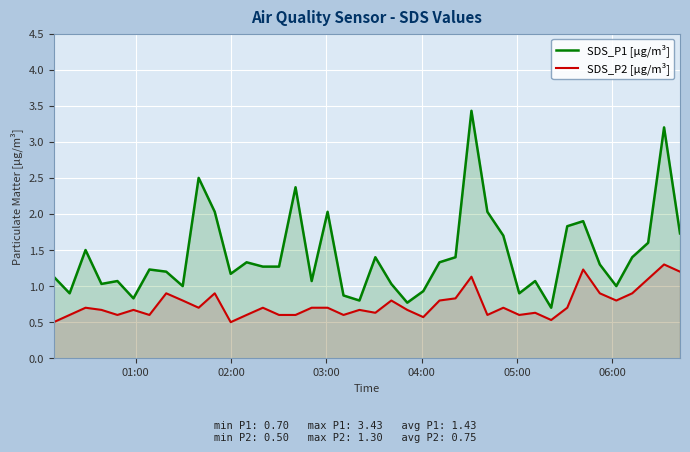

What is the minimum value for SDS_P1 [µg/m³]?

0.7